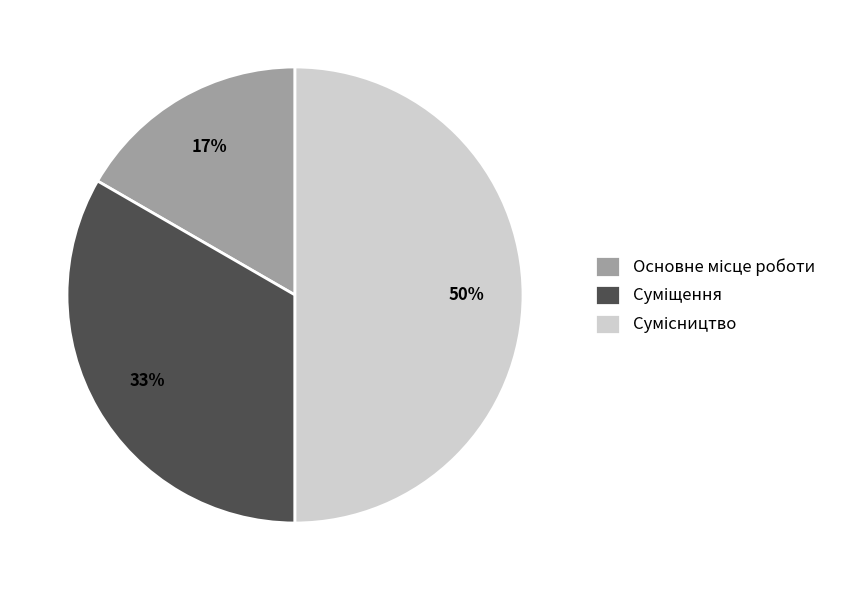

To the nearest percent, what is the difference between the largest and smallest slice percentages?

33%